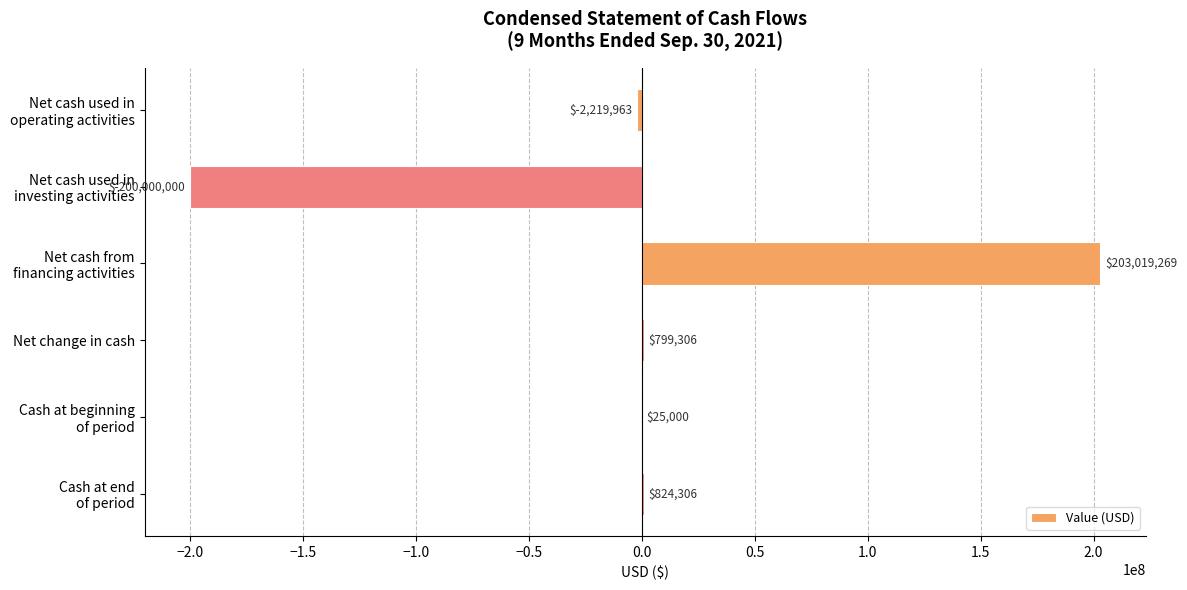

Which label corresponds to the largest value in the chart?

Net cash from
financing activities